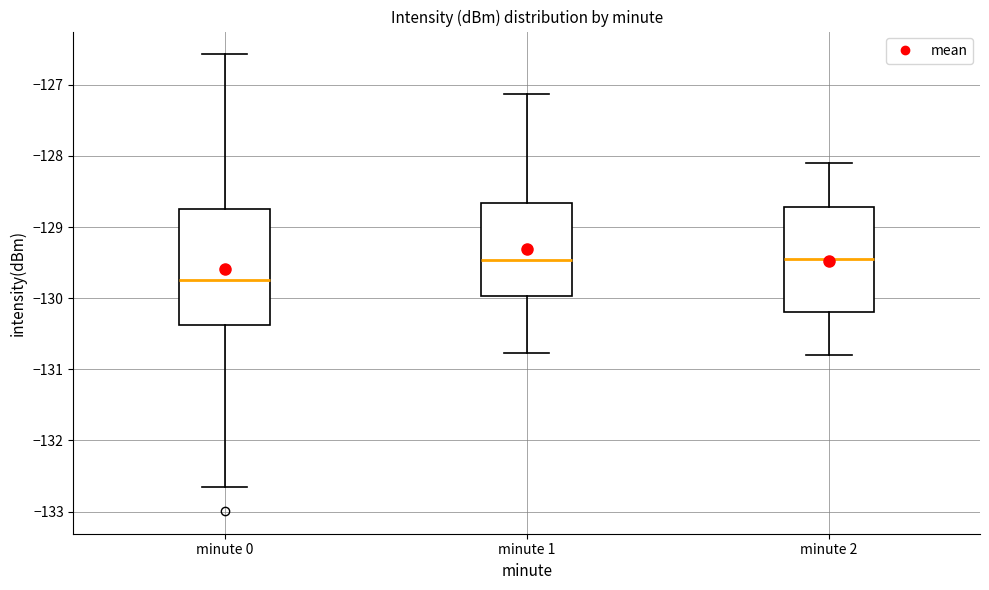

Reading left to right, read every box against the y-axis: the position of its median line, the range the box covers, and the ends of its whiskers. The values are not printed on the chart, so give them approximately, as read against the axis.

minute 0: median -129.7, box -130.4 to -128.7, whiskers -132.7 to -126.6
minute 1: median -129.5, box -130.0 to -128.7, whiskers -130.8 to -127.1
minute 2: median -129.4, box -130.2 to -128.7, whiskers -130.8 to -128.1